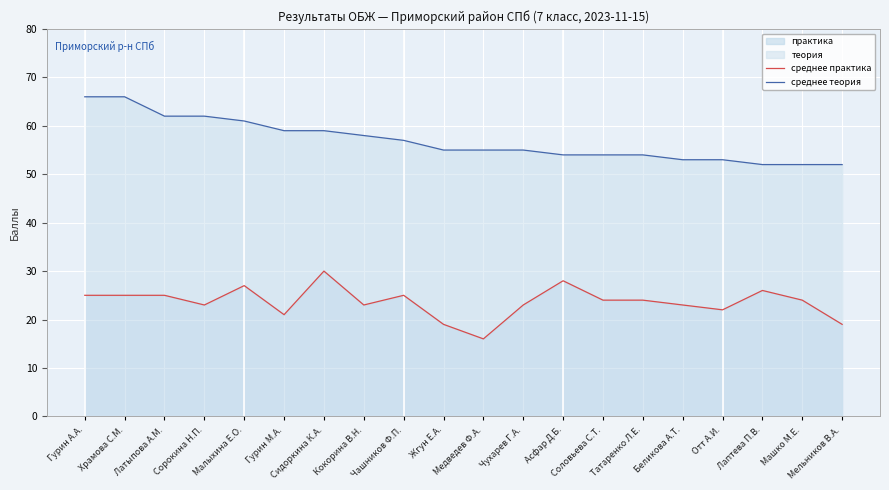

What is the difference between the maximum and minimum values in the среднее теория series?

14